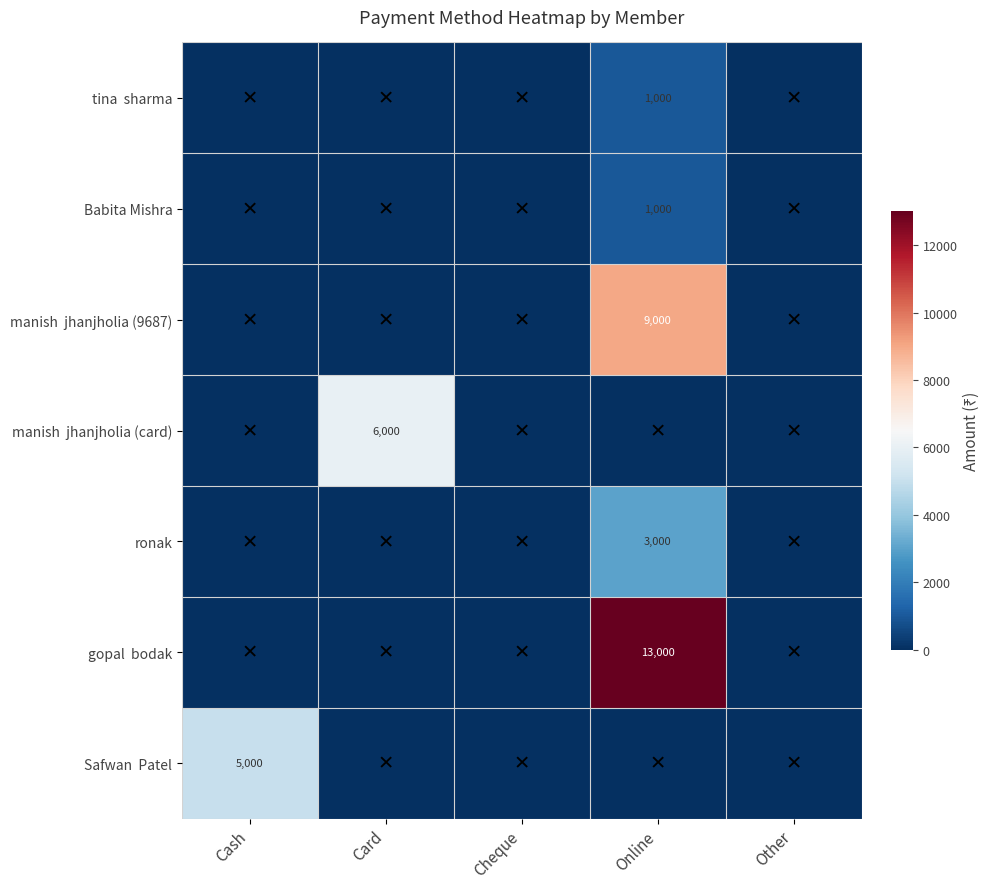

At which category does the chart reach its minimum across all series?

Cash